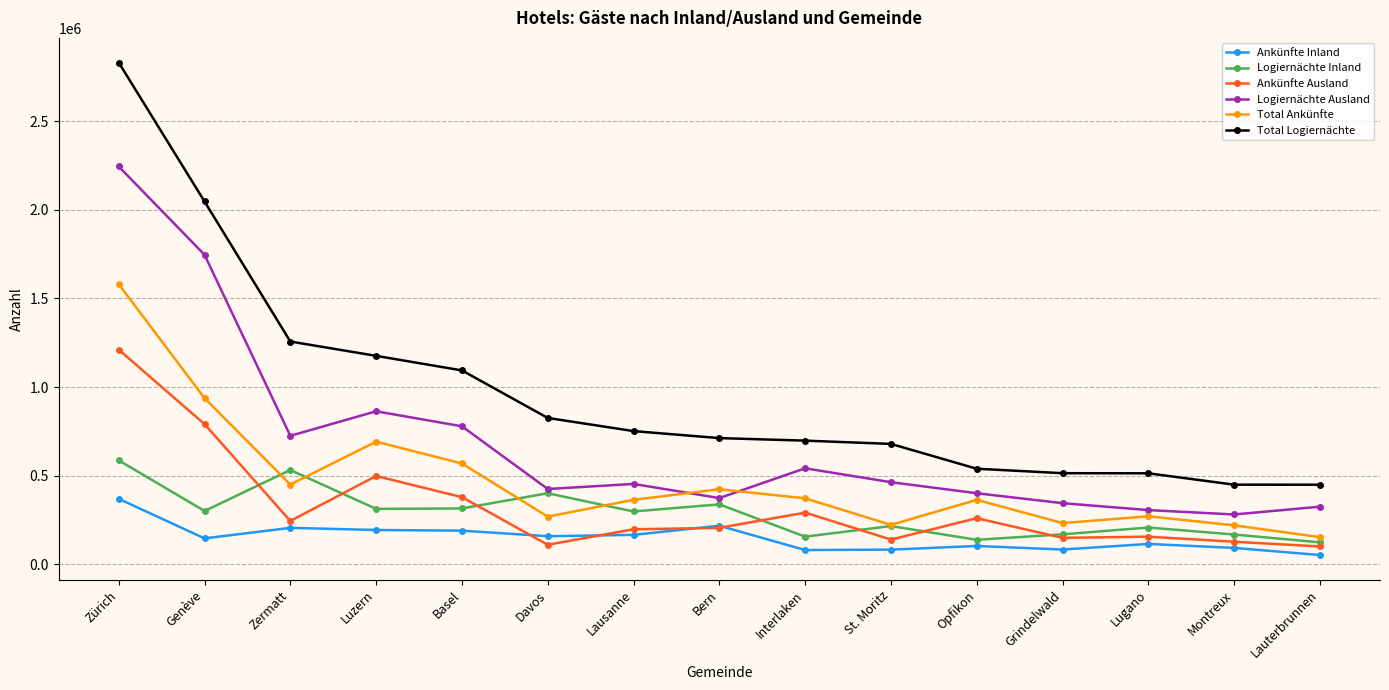

The Logiernächte Ausland series shows 1225545 at Luzern. True or false?

False